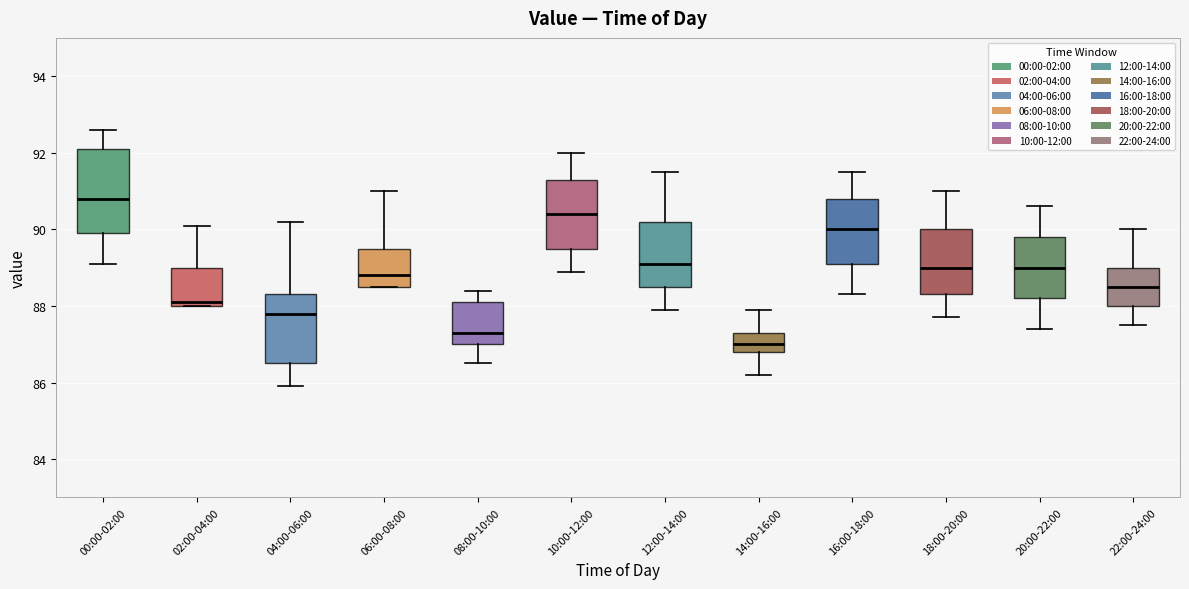

Which box's median line is the highest?

00:00-02:00